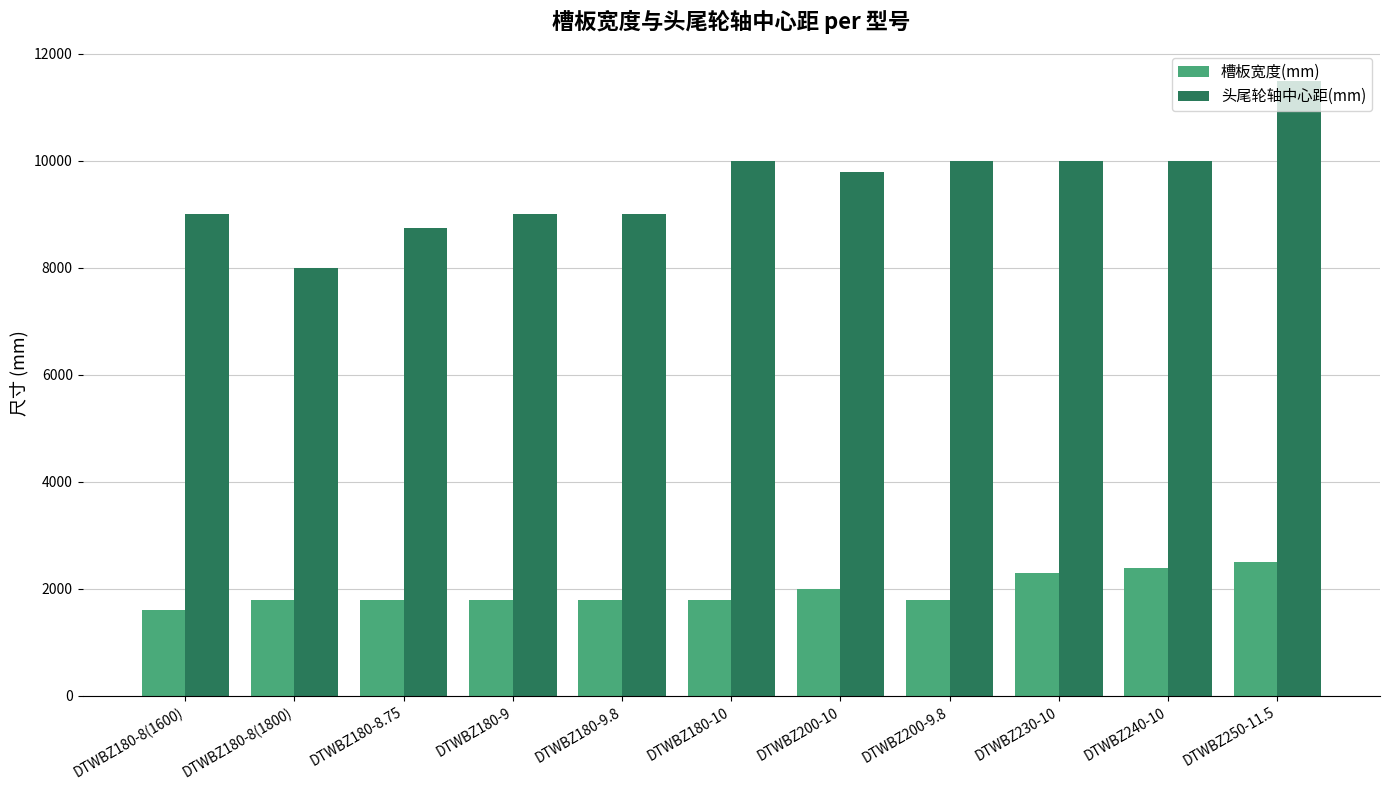

What is the minimum value for 头尾轮轴中心距(mm)?

8000